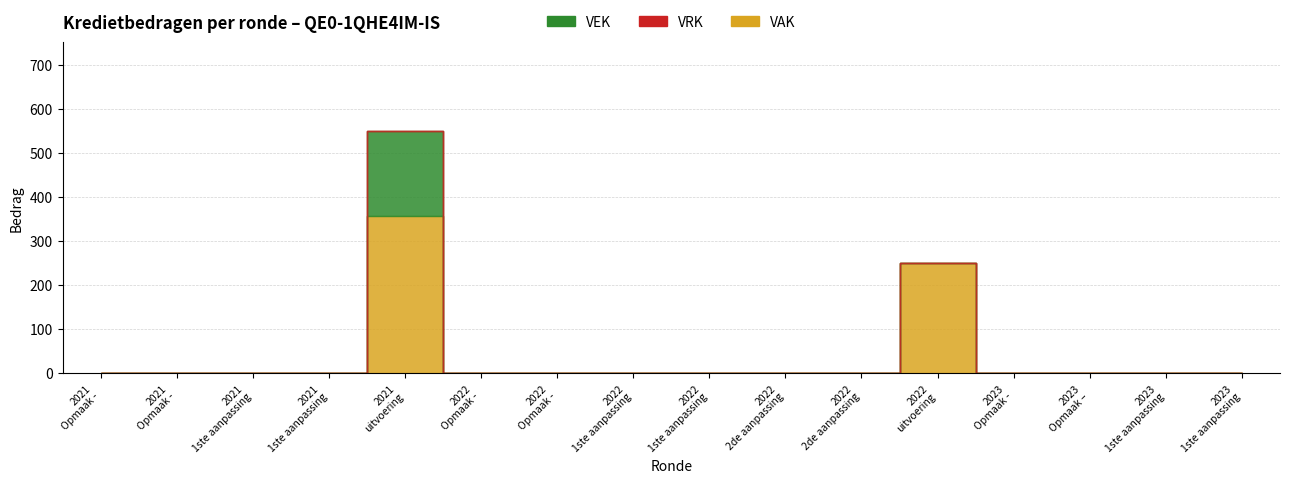

Between 2021 Opmaak - ontwerp and 2022 uitvoering, which is larger?

2022 uitvoering